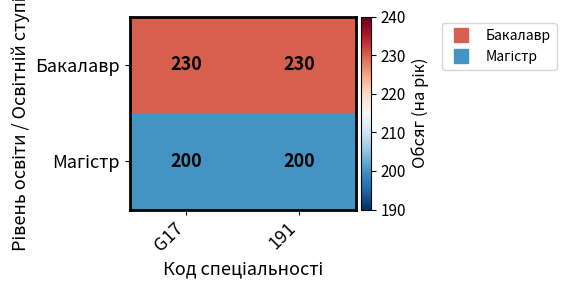

What is the spread (max minus min) of values at G17?

30